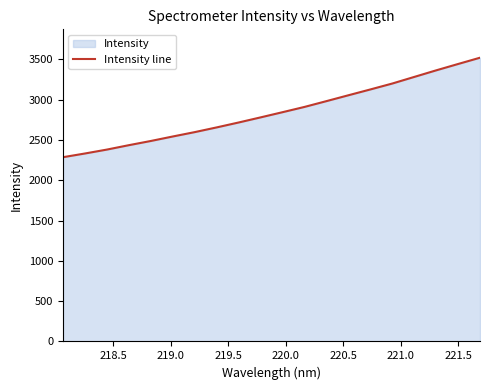

What is the smallest value displayed?

2285.7